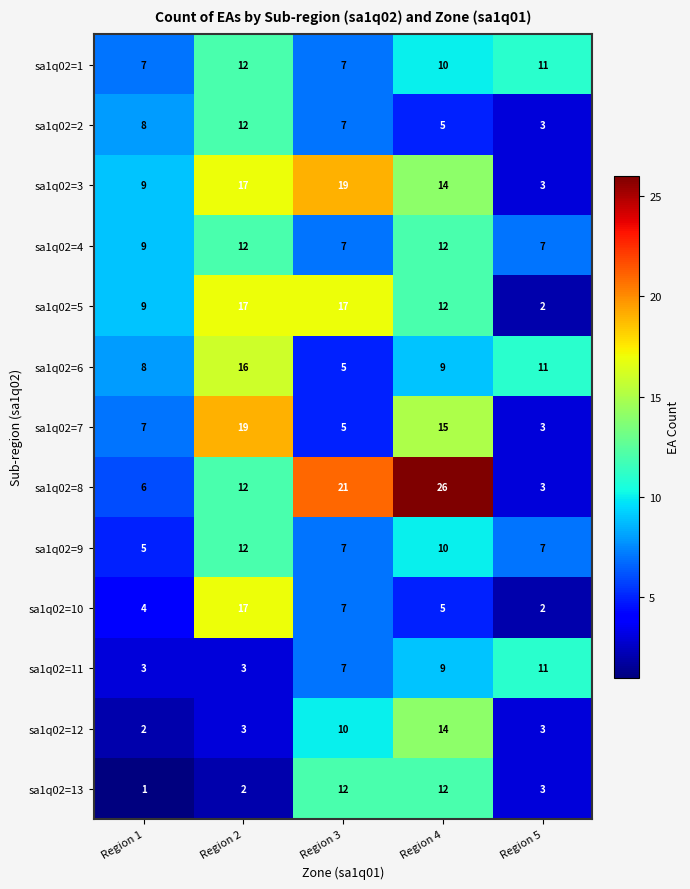

What value does the sa1q02=3 series have at Region 3?

19